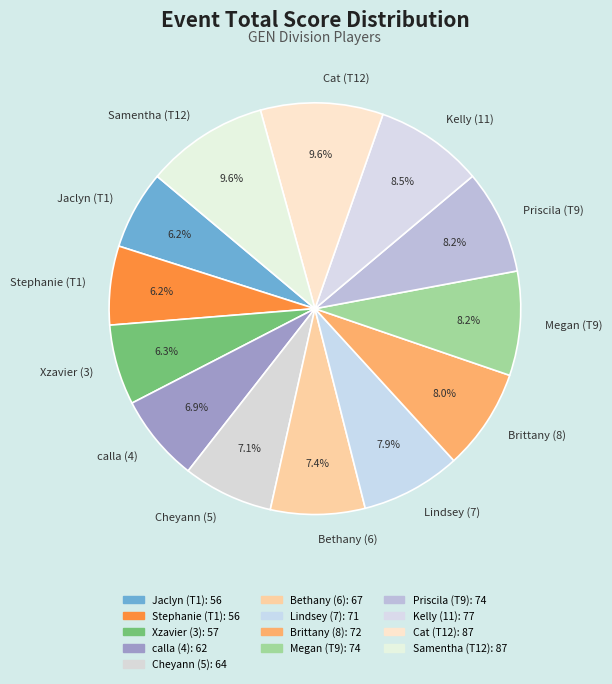

Do Bethany (6) and Samentha (T12) together represent more than half of the pie?

No